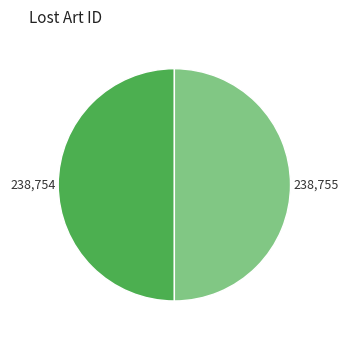

How many segments does this pie chart have?

2